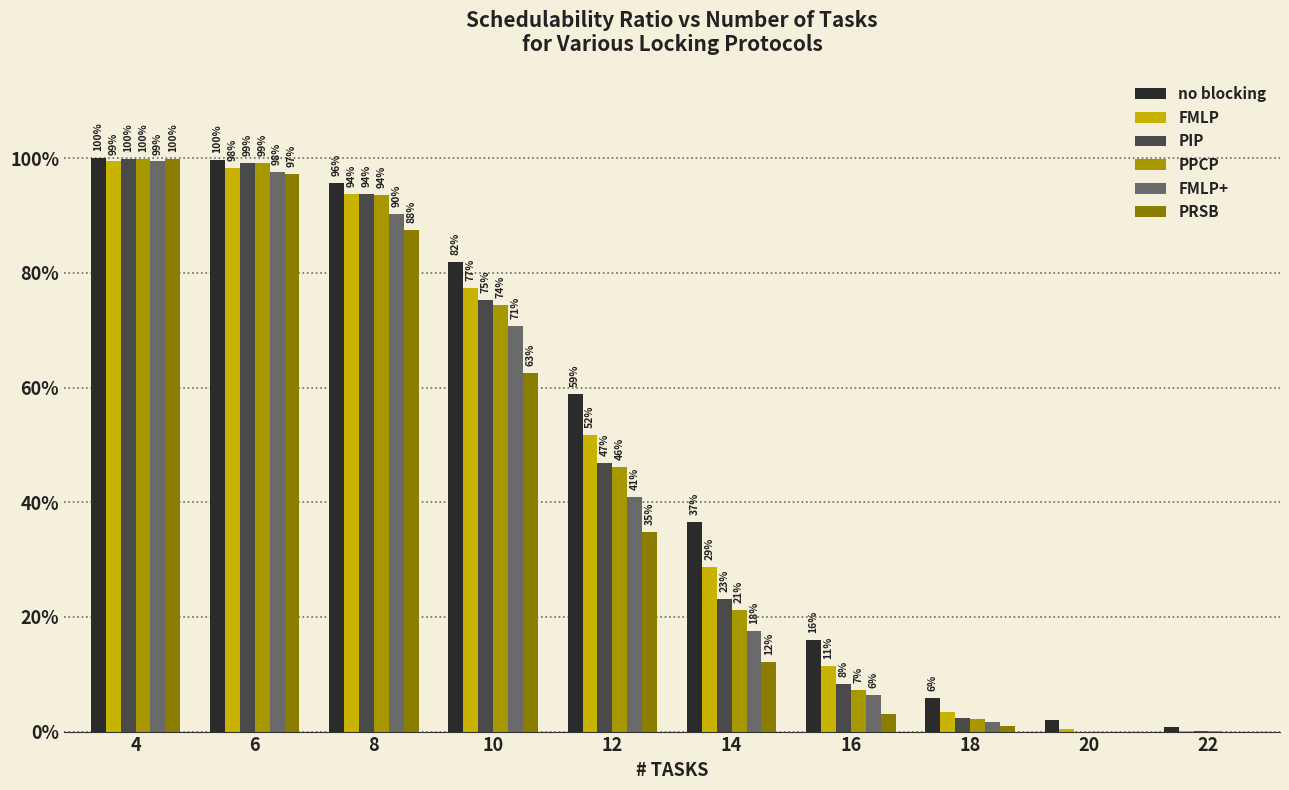

What is the total value across all series at 4?

6.0